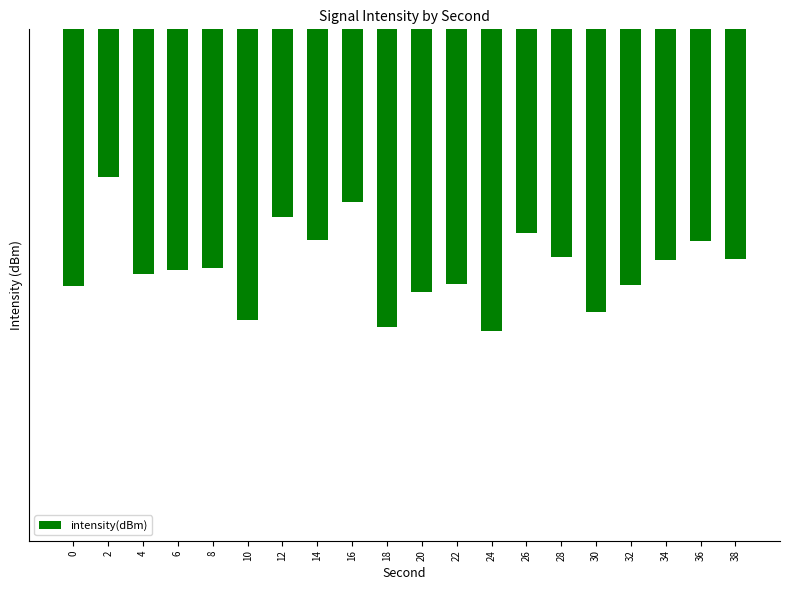

Which has a higher value, 38 or 6?

38